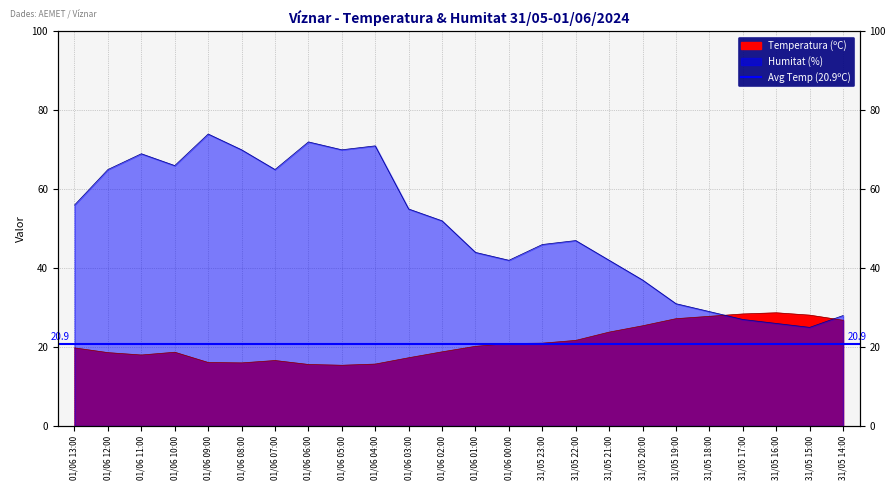

What is the label of the 13th point from the left?

01/06 01:00